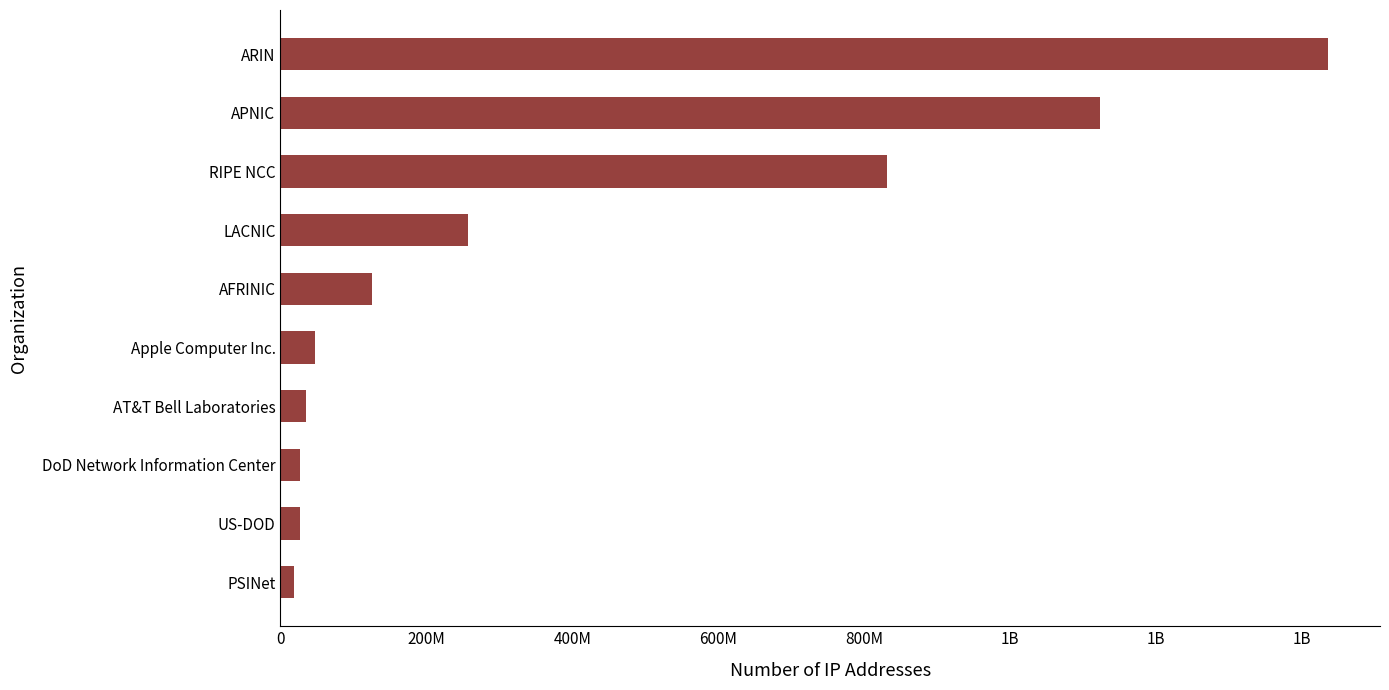

Are the bars horizontal?

Yes